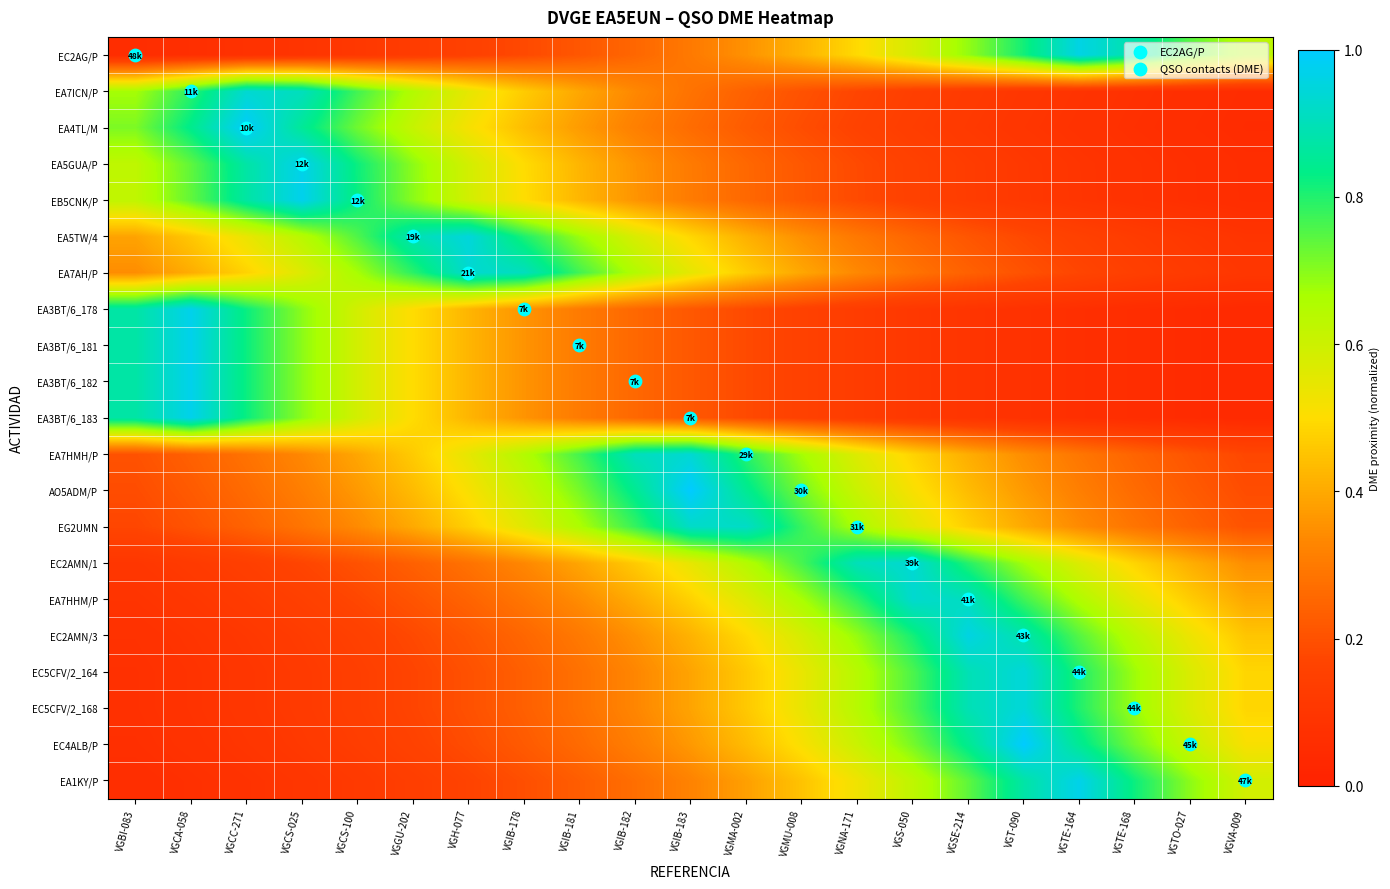

How many series are shown in this chart?

21